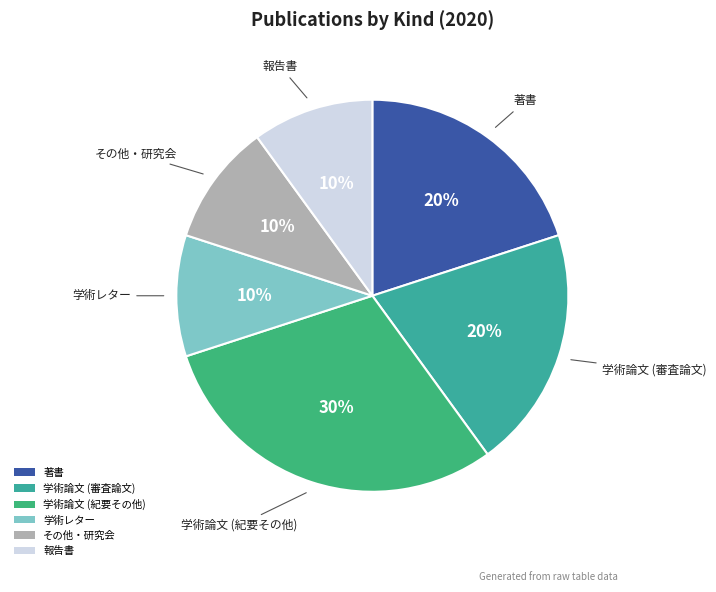

To the nearest percent, what is the combined percentage of 報告書 and 著書?

30%